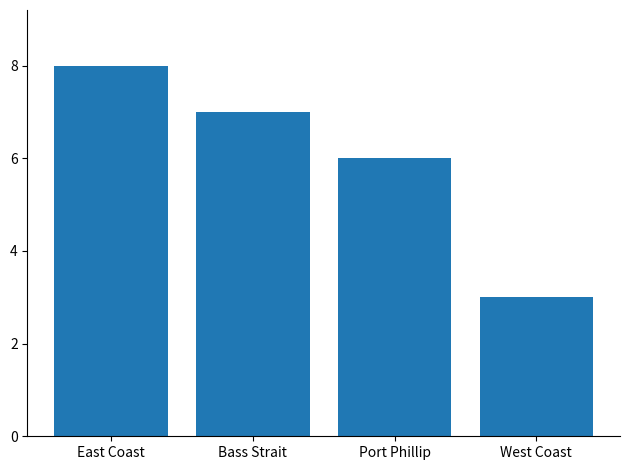

Are the bars grouped side by side (vs. stacked)?

No